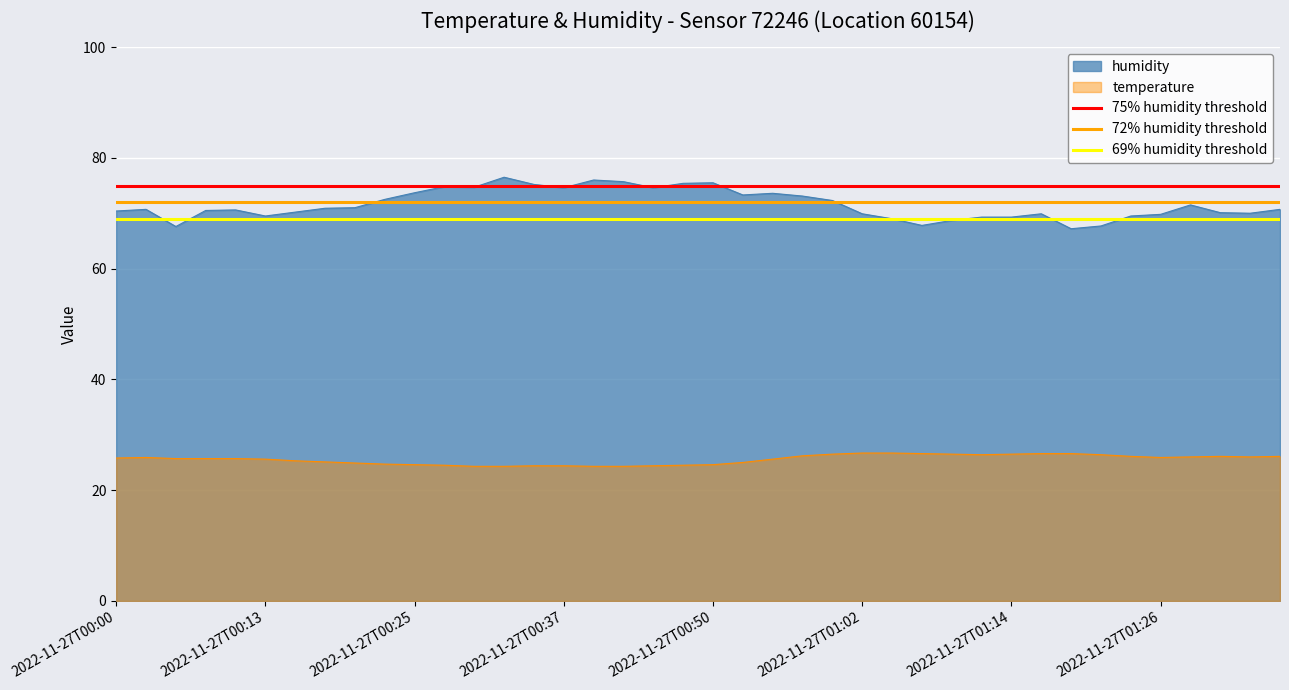

True or false: humidity has a value of 92.9 at 2022-11-27T00:00.

False